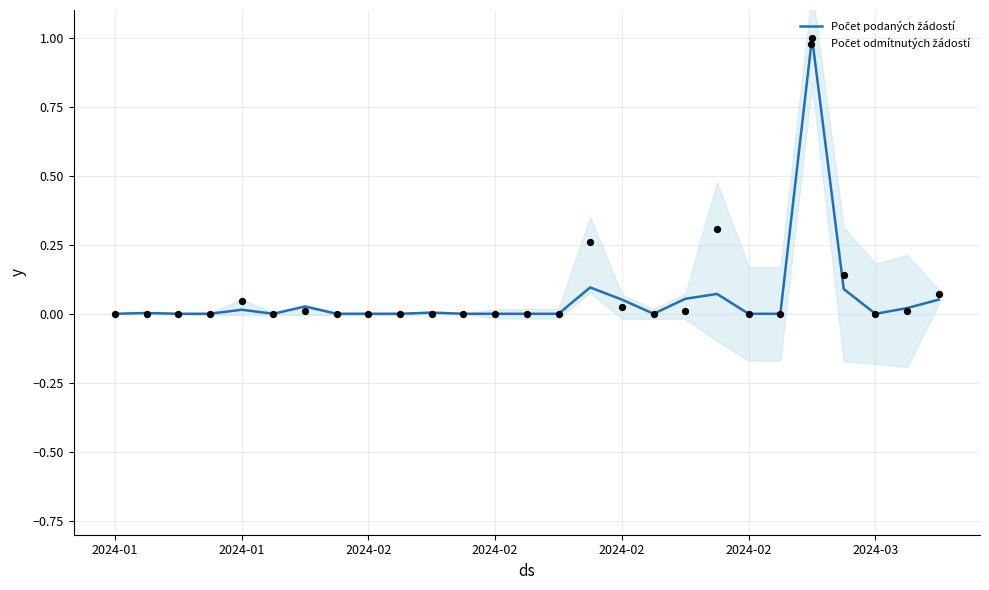

Which series has the widest spread of Y values?

Počet podaných žádostí